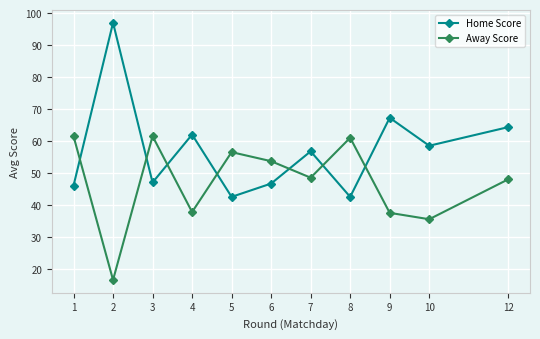

Where is the first local maximum for Home Score?

2